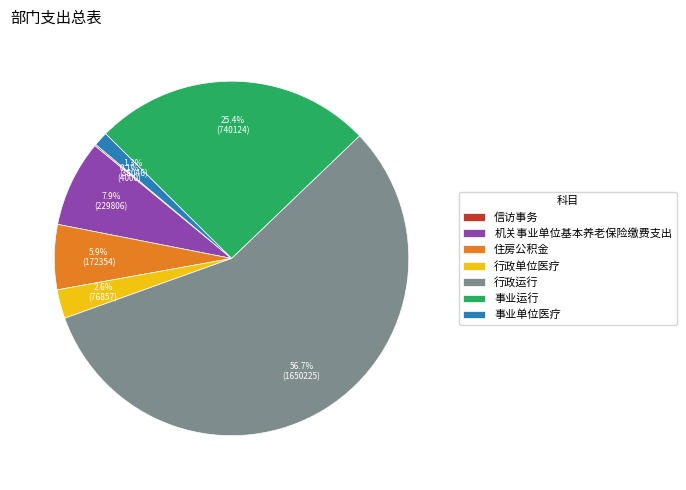

To the nearest percent, what percentage of the pie is 事业单位医疗?

1%